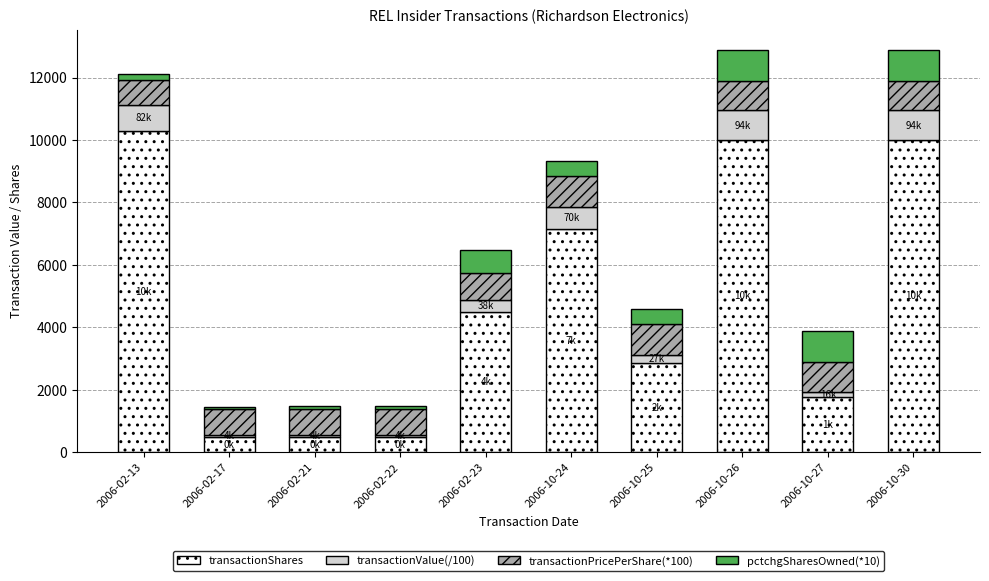

What is the difference between the transactionShares values at 2006-10-30 and 2006-10-25?

7157.0